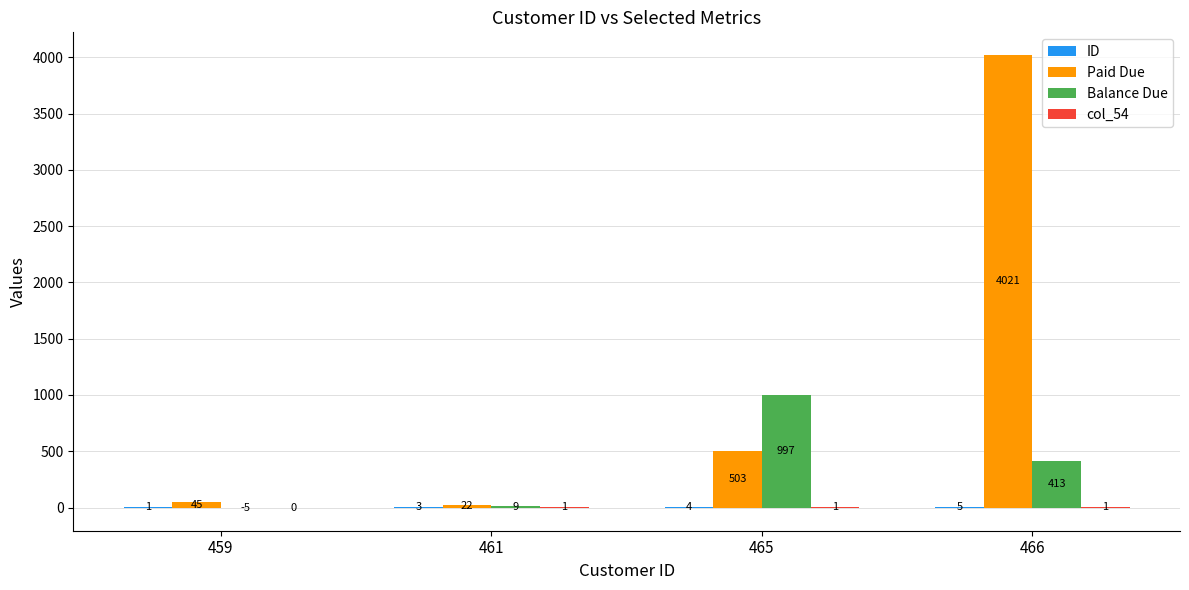

Where is Paid Due nearest to the value 2021?

465